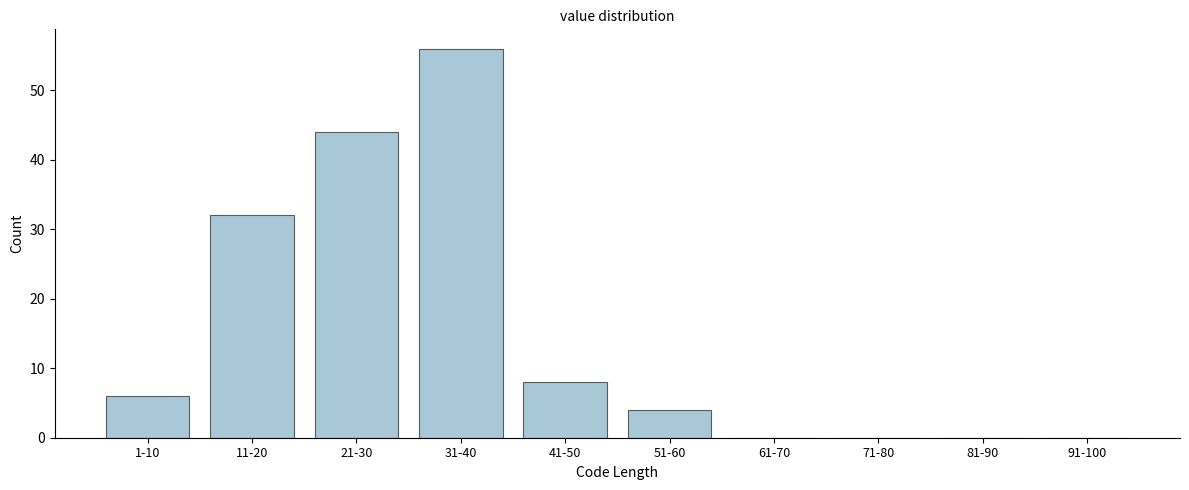

Reading right to left, what are all the values shown in this chart?

91-100=0	81-90=0	71-80=0	61-70=0	51-60=4	41-50=8	31-40=56	21-30=44	11-20=32	1-10=6